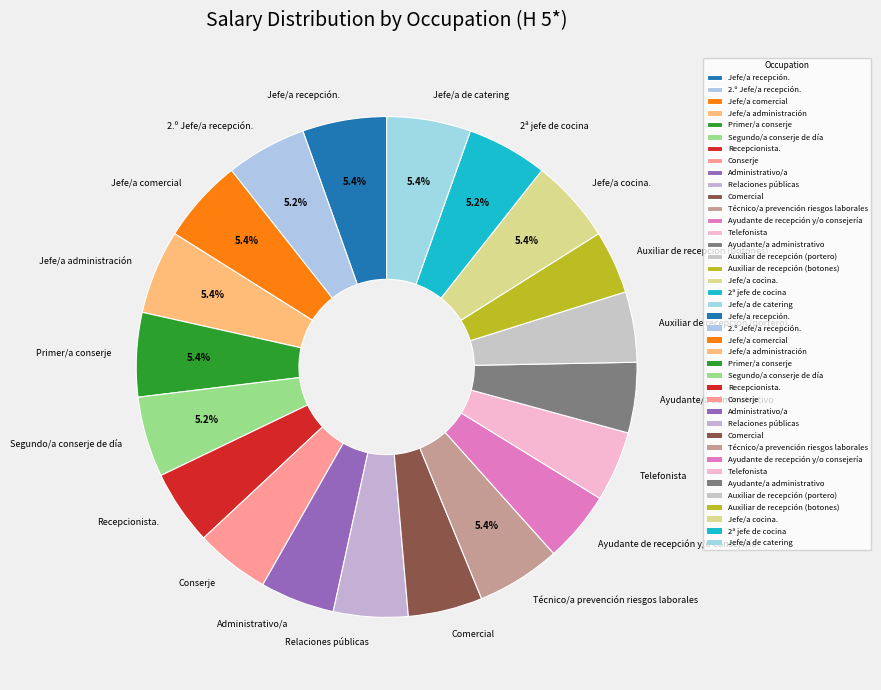

Is the sum of Recepcionista. and Telefonista greater than half?

No